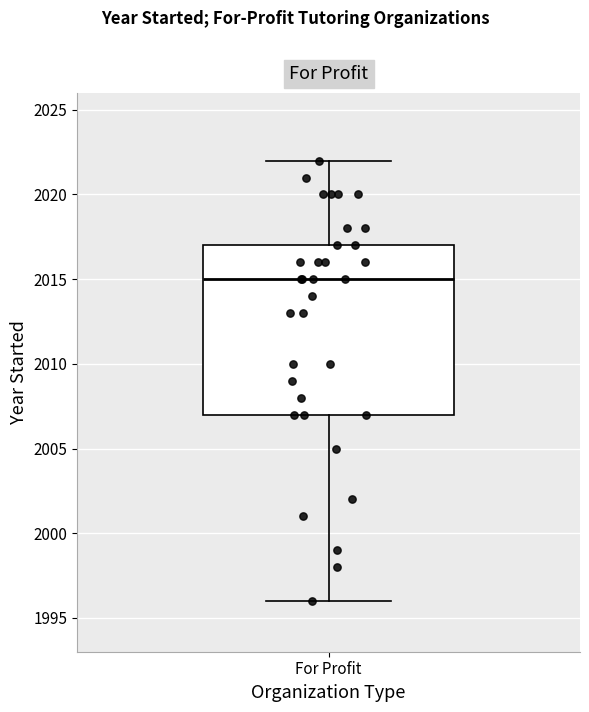

Read this box plot against the y-axis: the position of the median line, the range covered by the box, and the ends of both whiskers. The values are not printed on the chart, so give them approximately, as read against the axis.

median 2015, box 2007 to 2017, whiskers 1996 to 2022